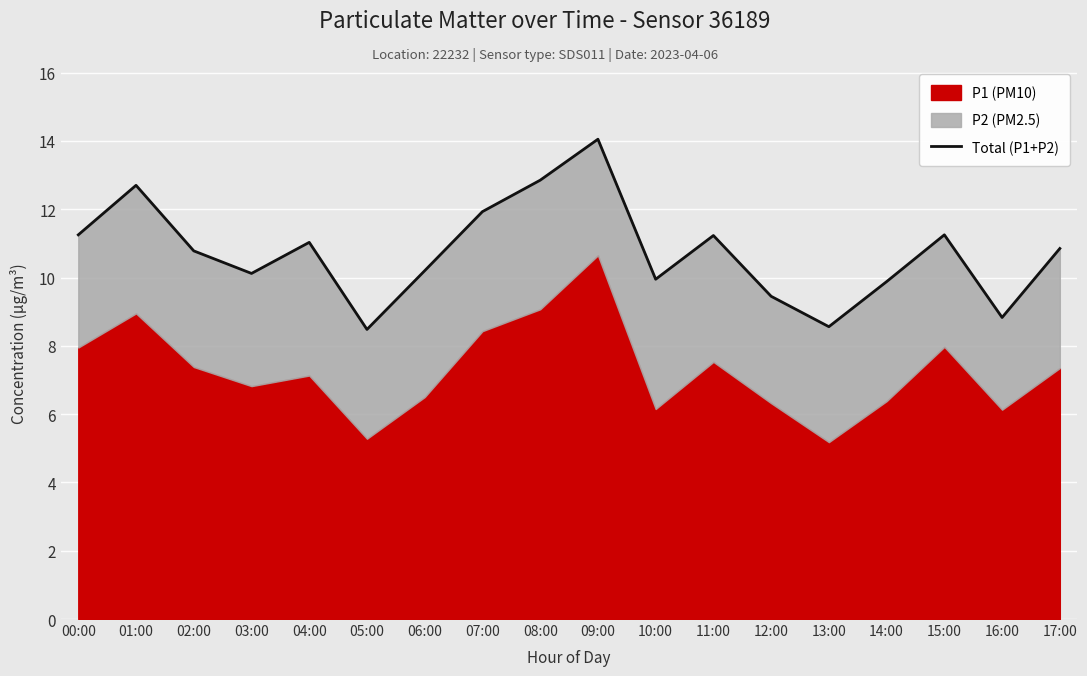

Reading left to right, list all the values displayed in this chart.

00:00=11.2	01:00=12.7	02:00=10.8	03:00=10.1	04:00=11.0	05:00=8.5	06:00=10.2	07:00=11.9	08:00=12.8	09:00=14.1	10:00=9.9	11:00=11.2	12:00=9.4	13:00=8.6	14:00=9.9	15:00=11.2	16:00=8.8	17:00=10.8